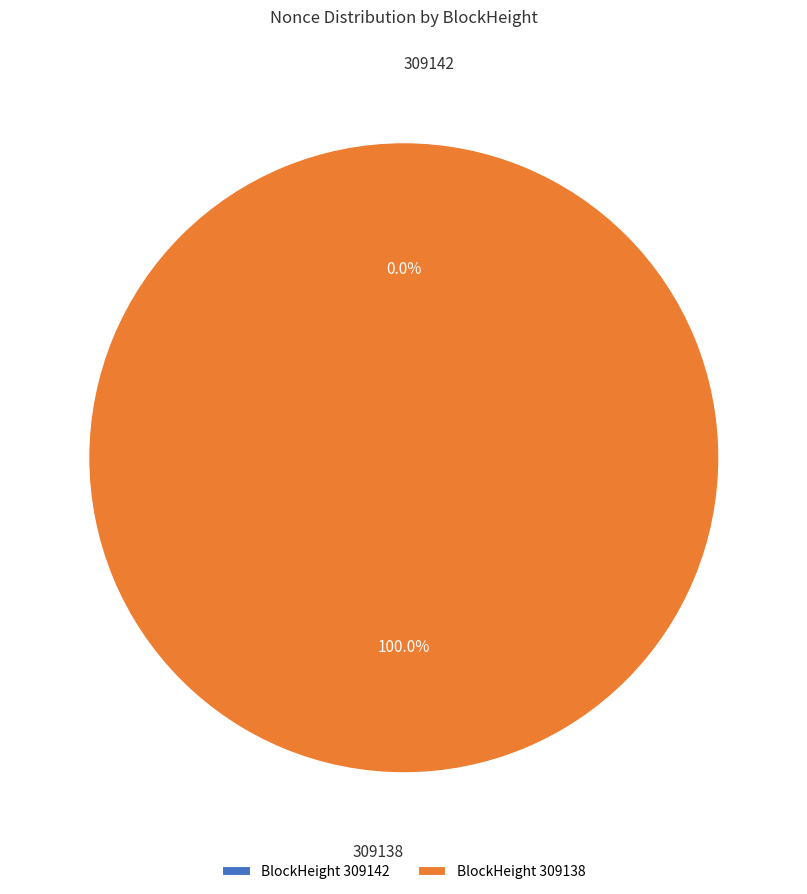

Between 309138 and 309142, which is larger?

309138